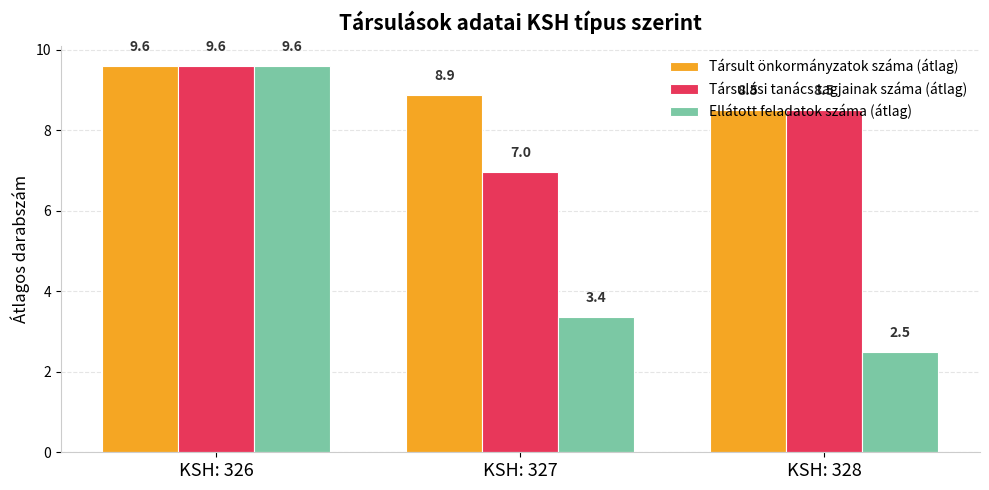

What is the difference between the maximum and minimum values in the Társulási tanács tagjainak száma (átlag) series?

2.6